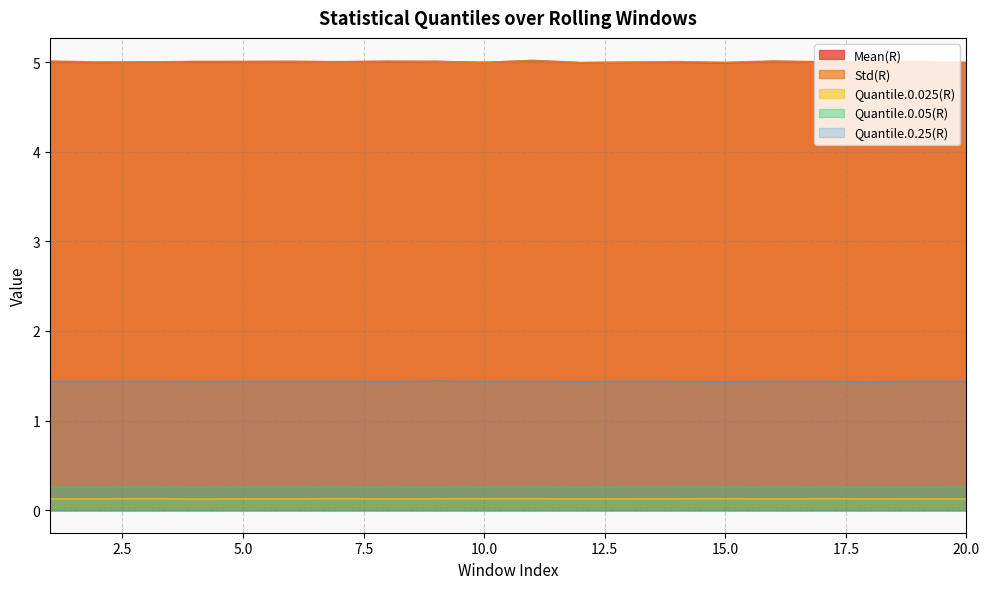

What is the total value across all series at 11?

11.9